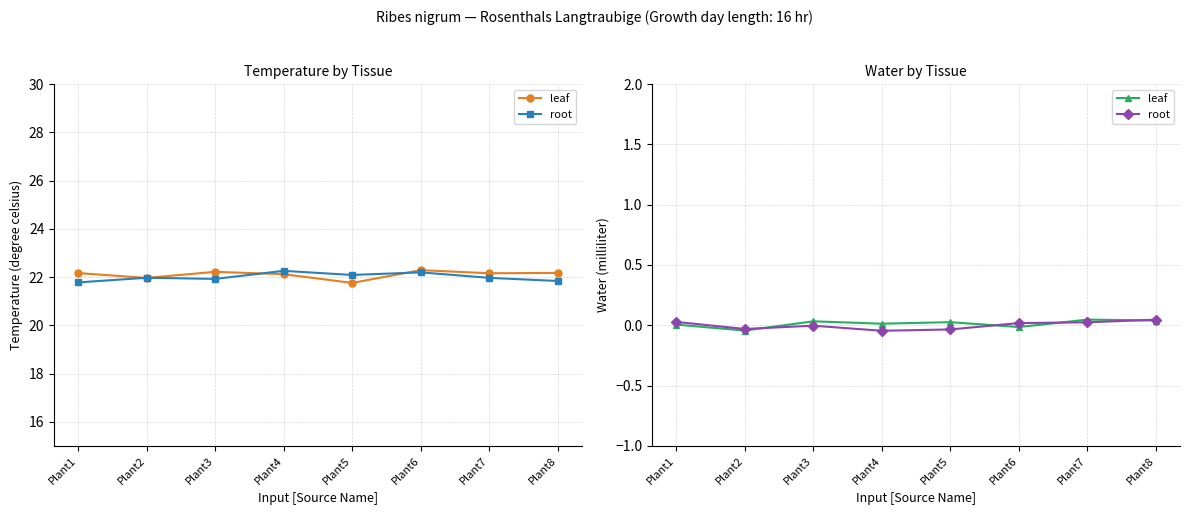

At which label is root closest to 0?

Plant3